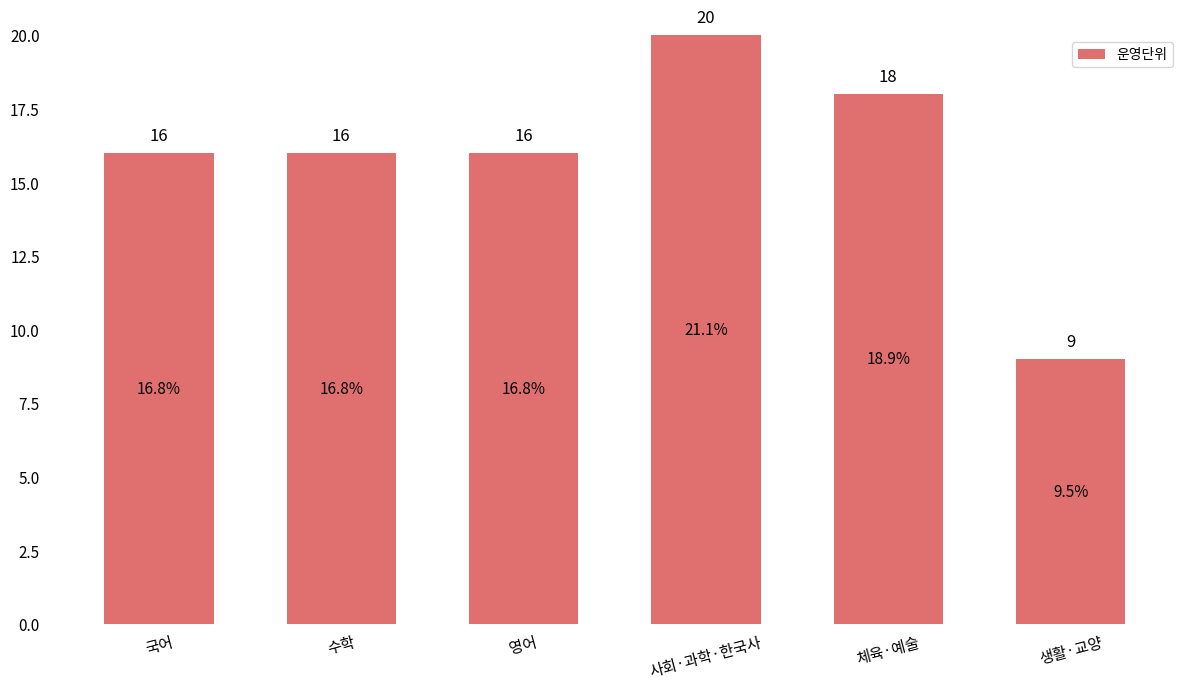

Reading left to right, extract all data points from this chart.

국어=16	수학=16	영어=16	사회·과학·한국사=20	체육·예술=18	생활·교양=9